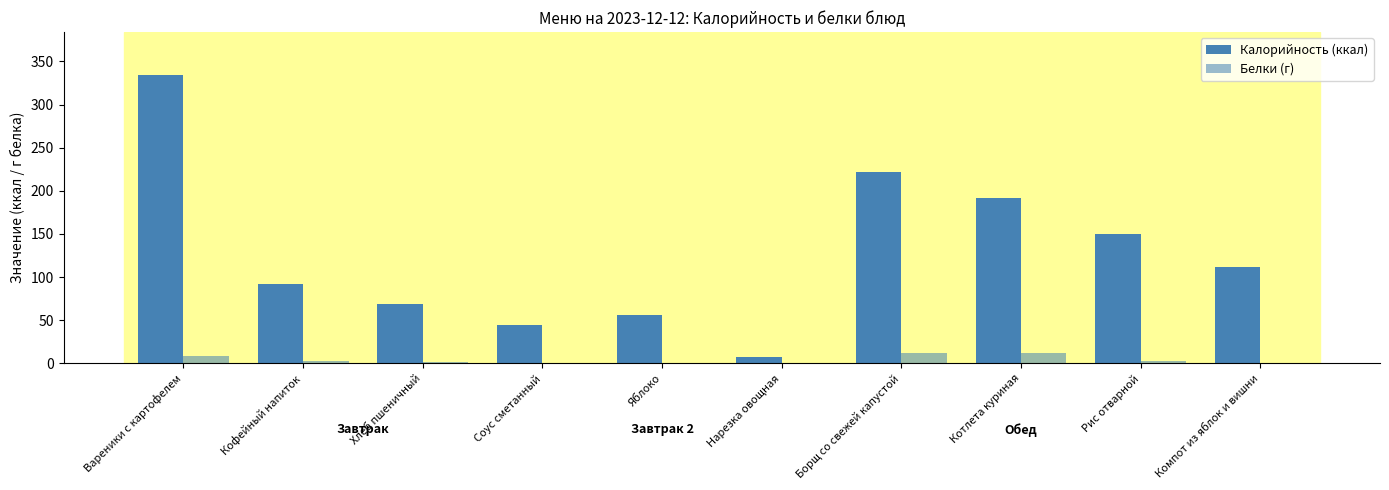

How many categories are shown in the chart?

10